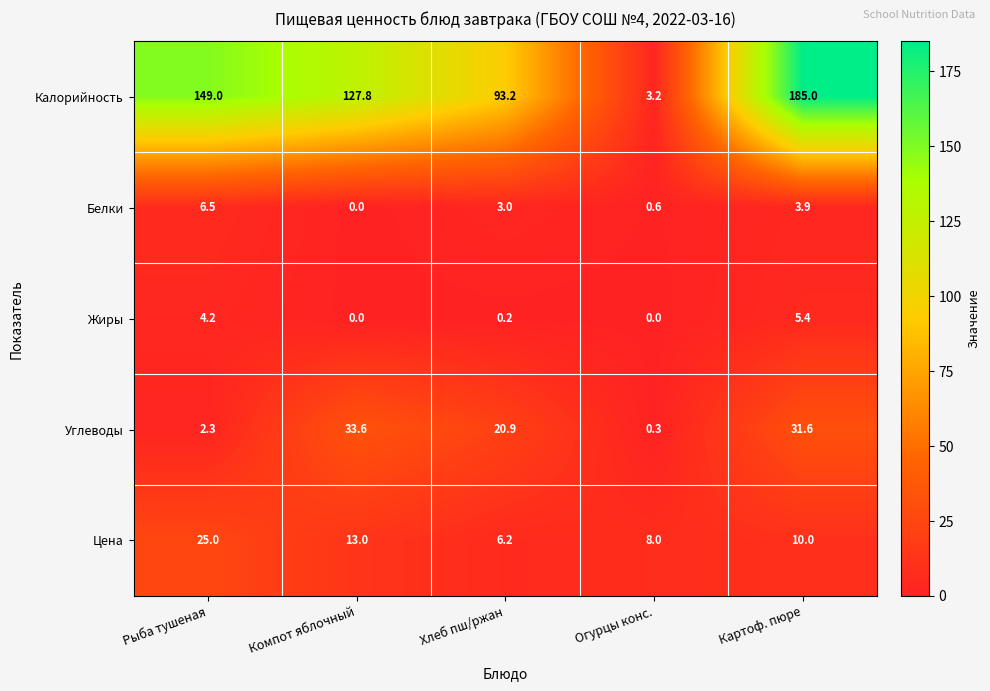

Which series has the widest spread of values?

Калорийность